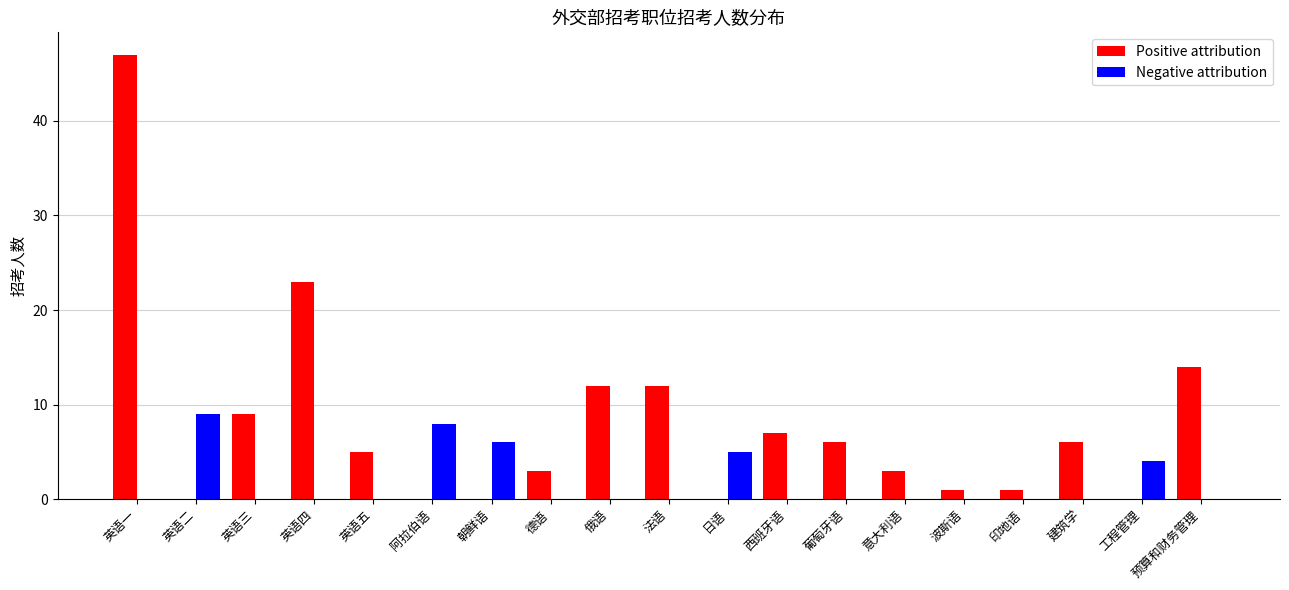

What is the sum of the Positive attribution values at 波斯语 and 预算和财务管理?

15